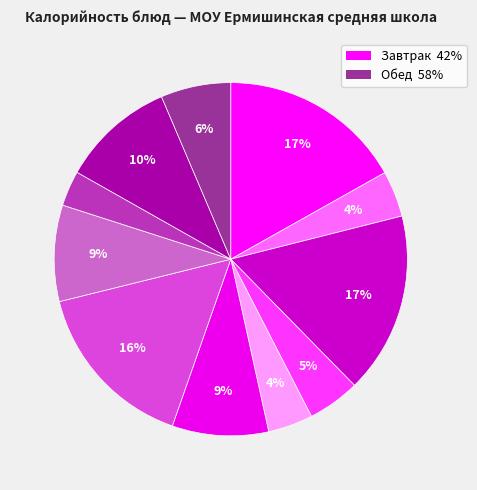

Count the number of slices in the pie.

11